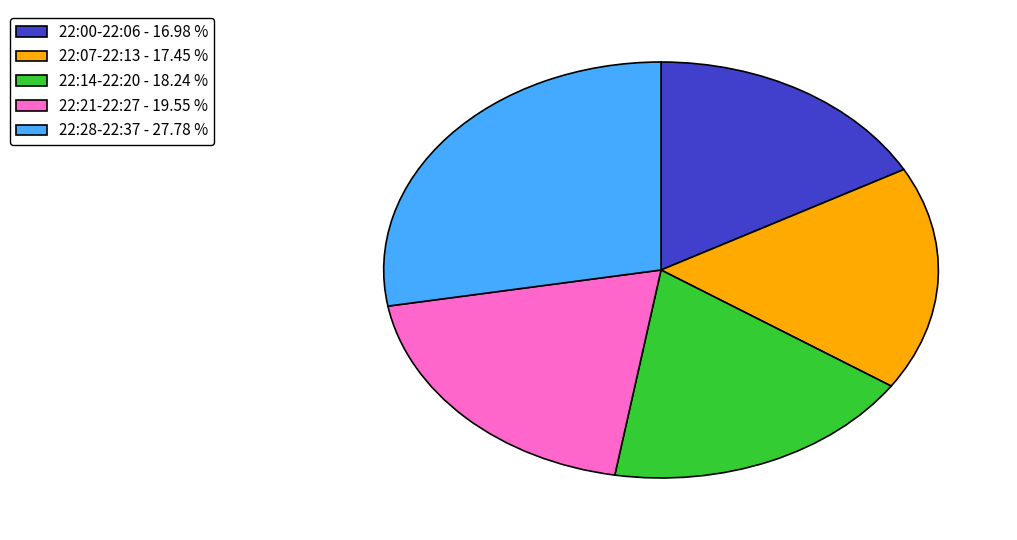

Approximately how many times larger is the value at 22:07-22:13 - 17.45 % compared to 22:28-22:37 - 27.78 %?

0.6